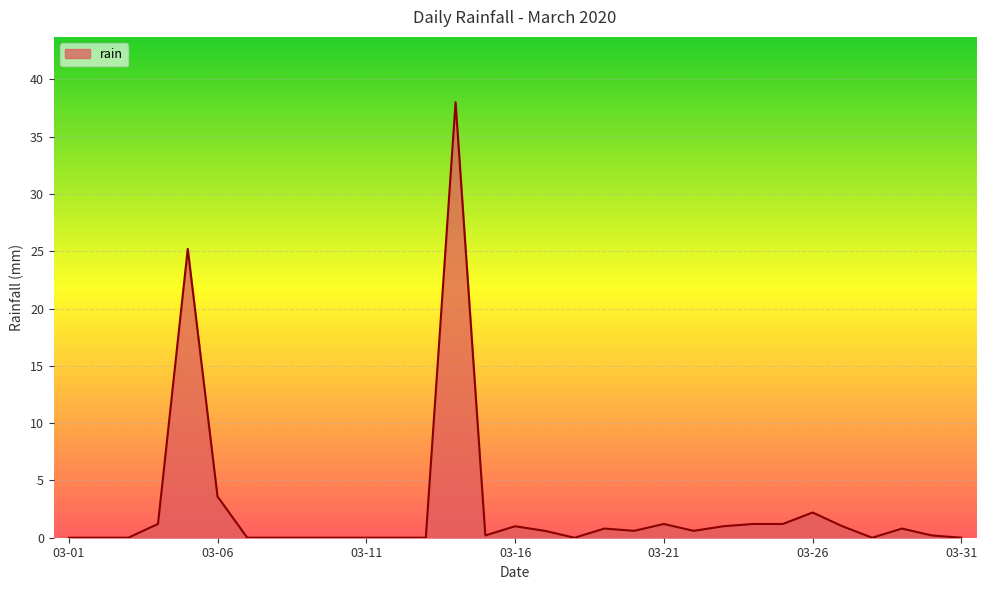

What is the greatest value displayed?

38.0